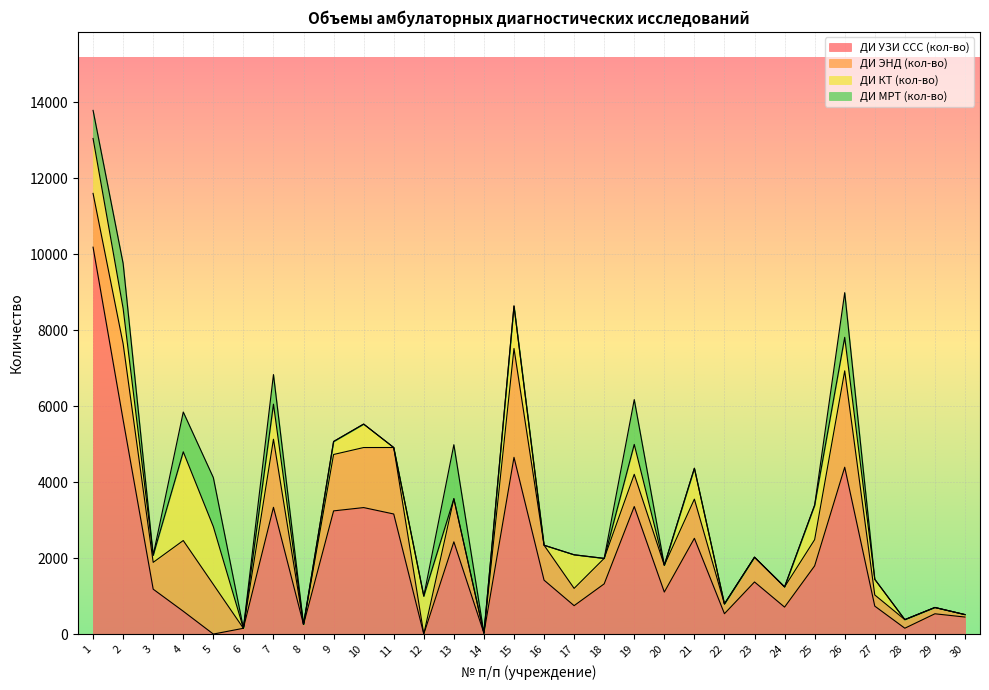

List the labels in order of ДИ ЭНД (кол-во) value, largest first.

15, 26, 2, 4, 7, 11, 10, 9, 1, 5, 13, 21, 16, 19, 20, 3, 25, 18, 23, 24, 17, 27, 22, 28, 29, 30, 6, 8, 12, 14